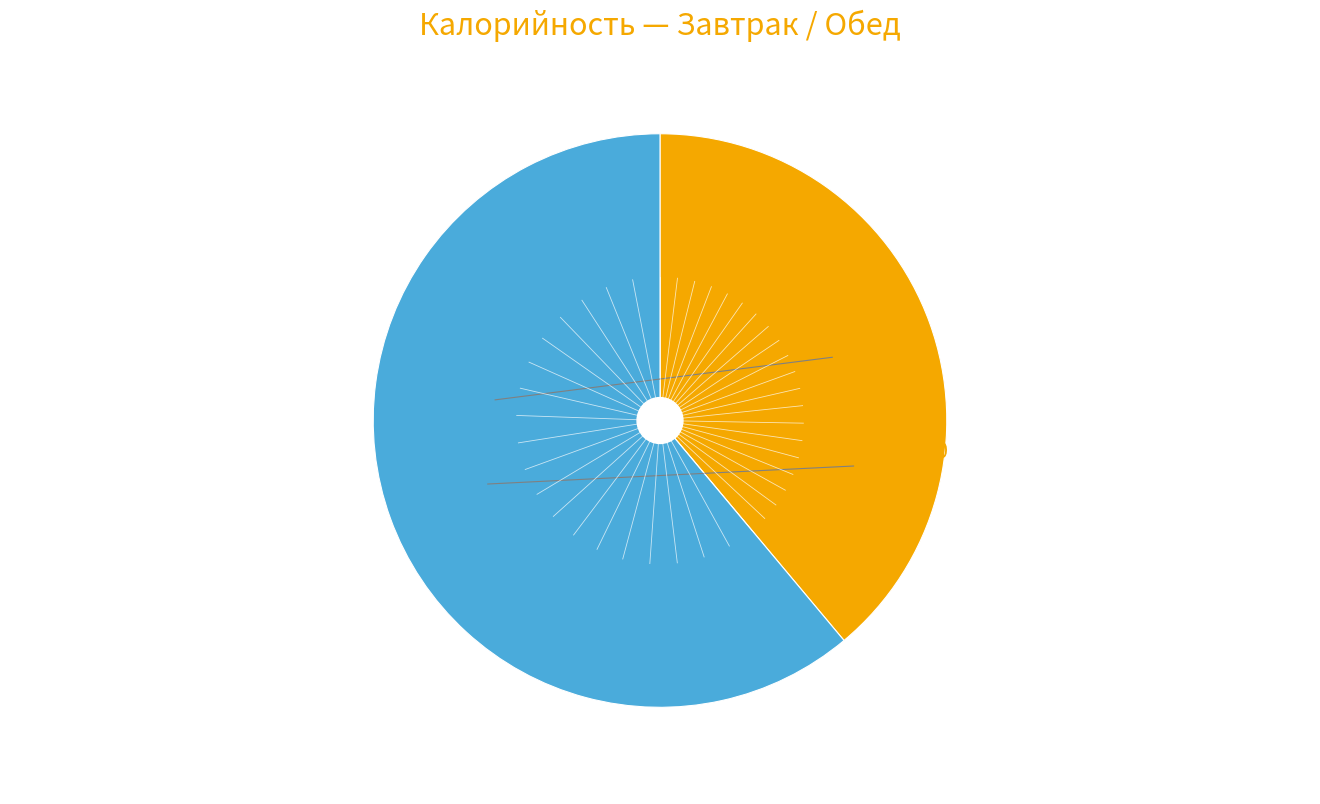

Does any single category account for the majority?

Yes